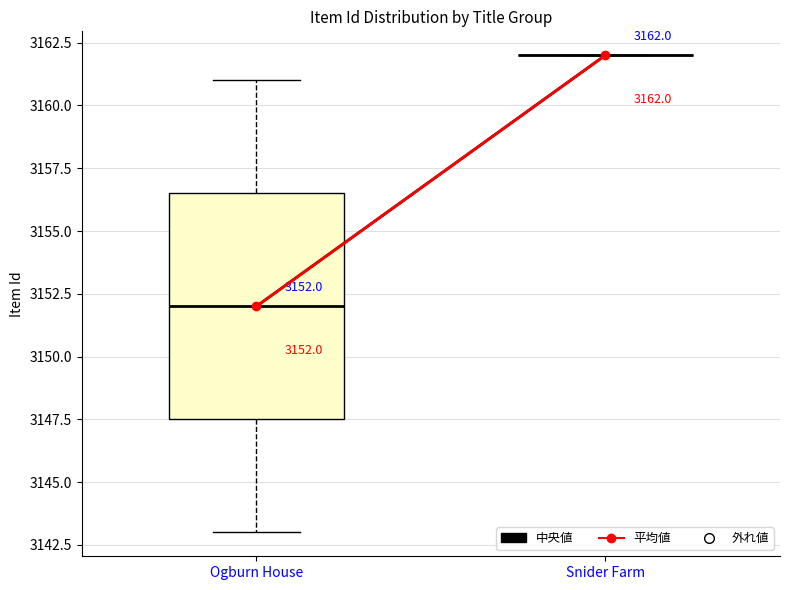

Comparing the boxes themselves (not the whiskers), which one is the tallest?

Ogburn House